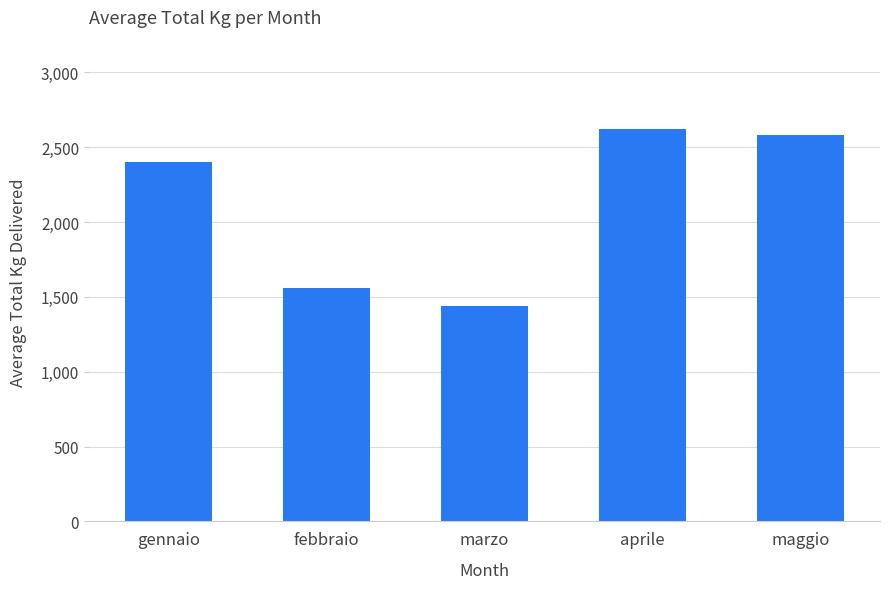

What is the greatest value displayed?

2623.3